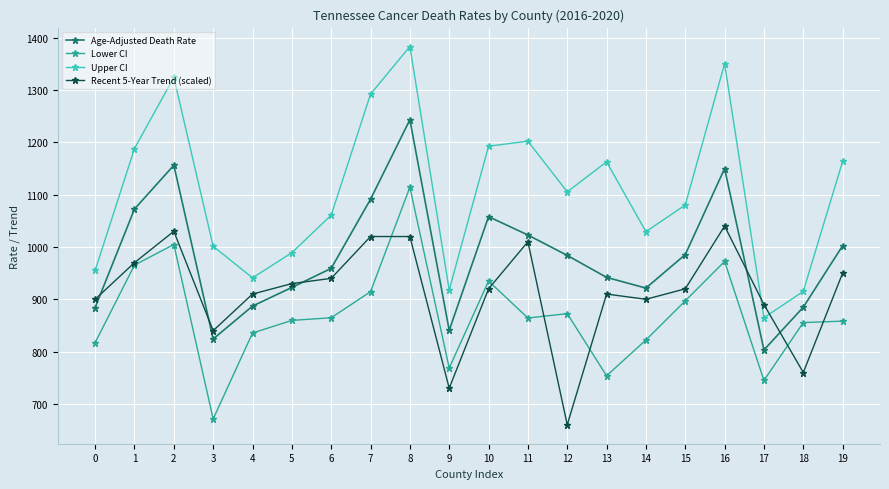

List the series in order of their peak value, highest first.

Upper CI, Age-Adjusted Death Rate, Lower CI, Recent 5-Year Trend (scaled)